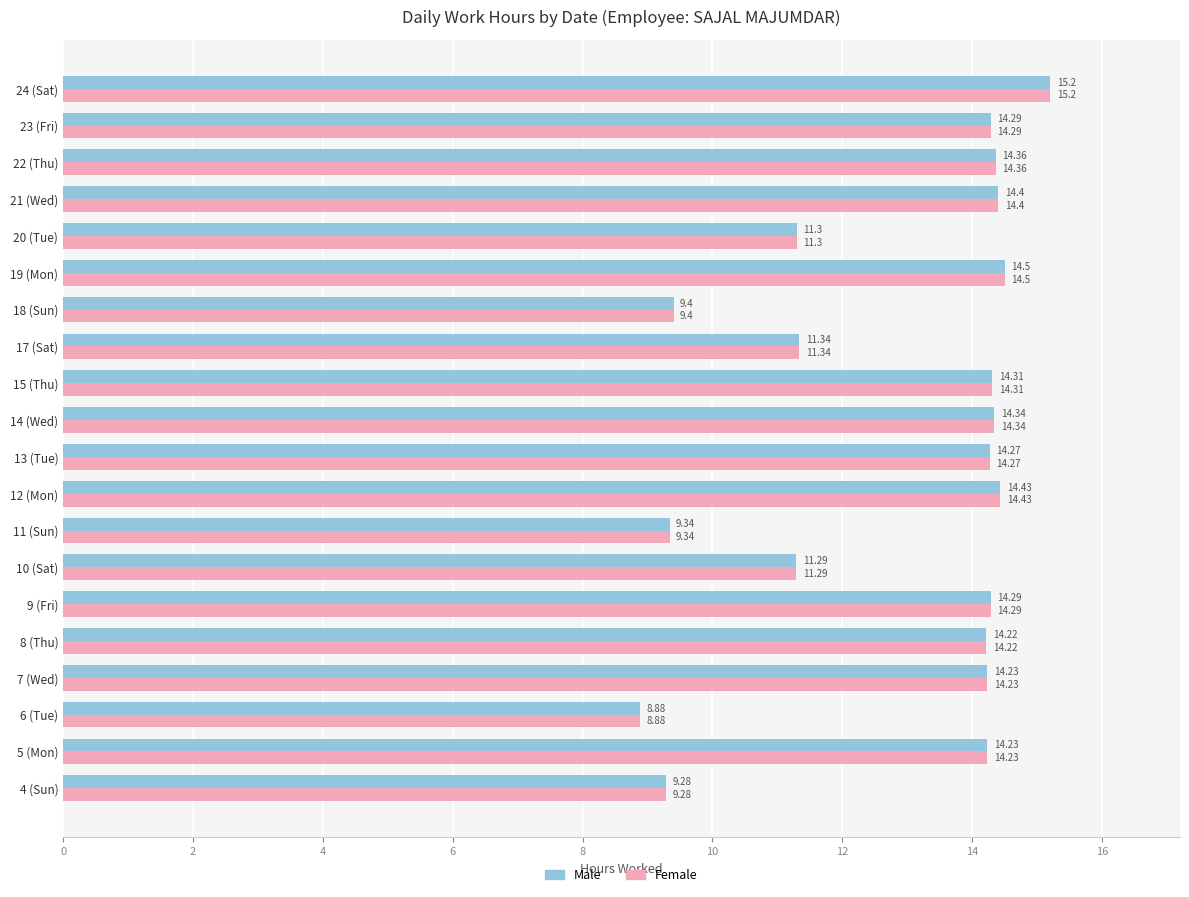

What is the difference between the maximum and minimum values in the Male series?

6.3